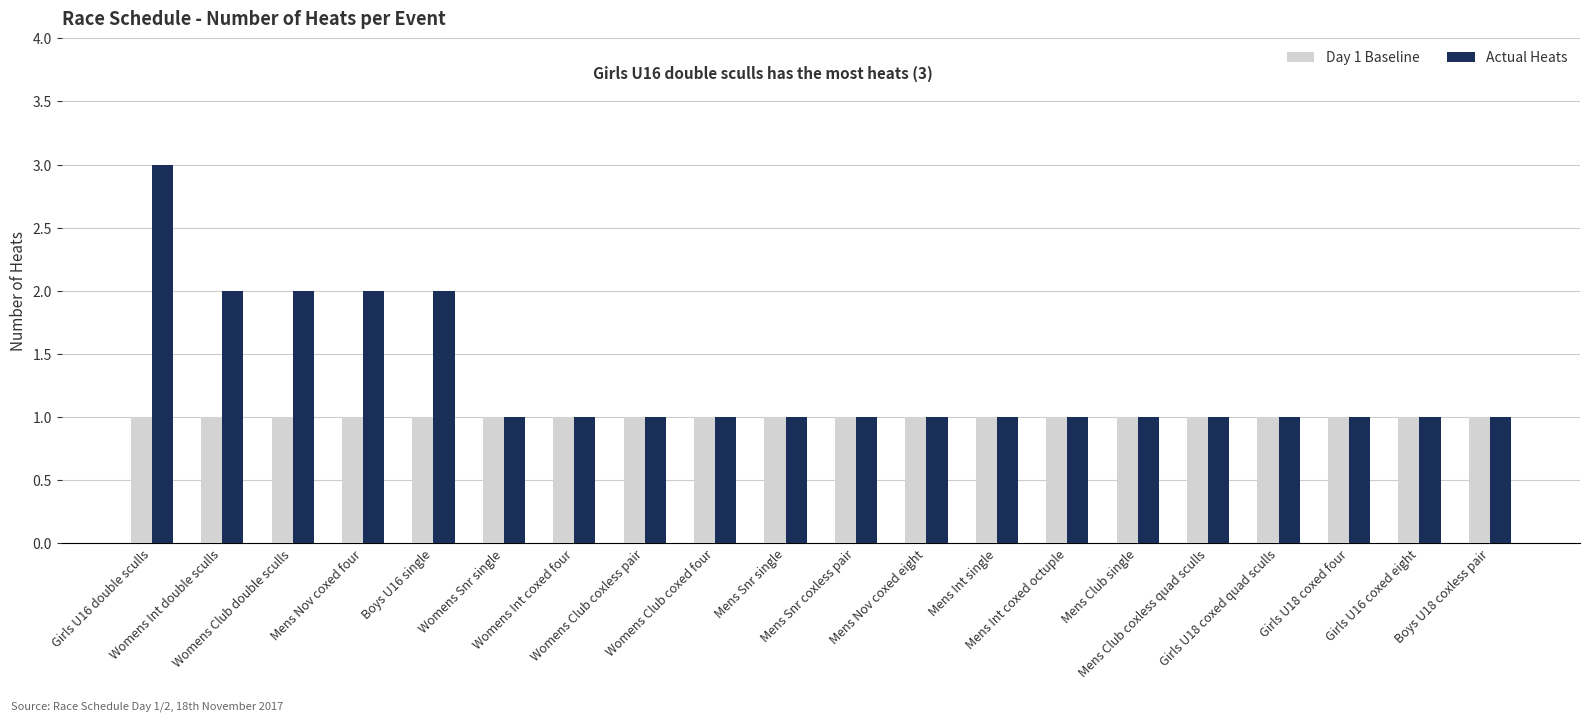

Which series has the widest spread of values?

Actual Heats